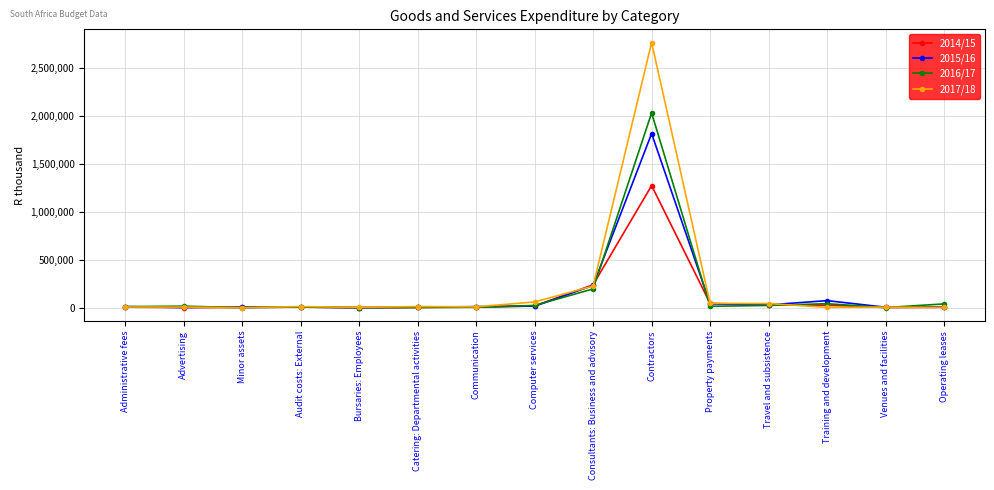

List the series in order of their peak value, lowest first.

2014/15, 2015/16, 2016/17, 2017/18